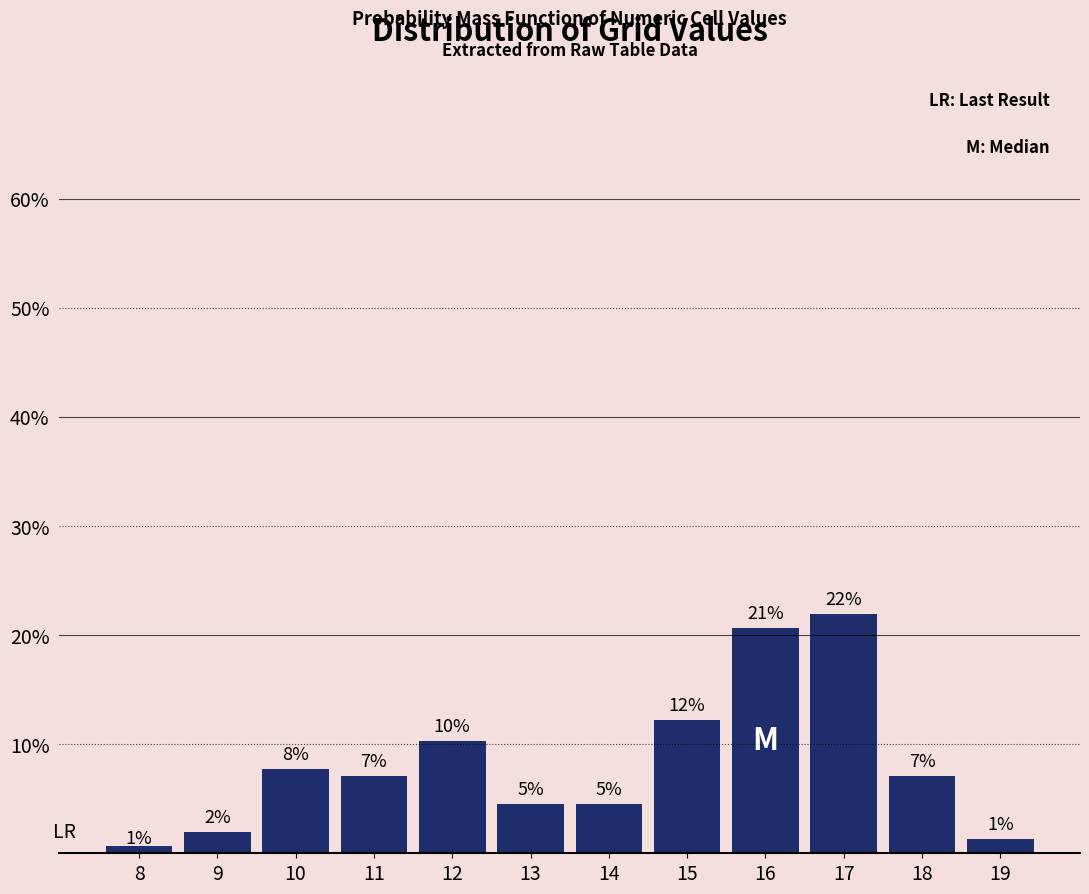

Does the chart contain any negative values?

No